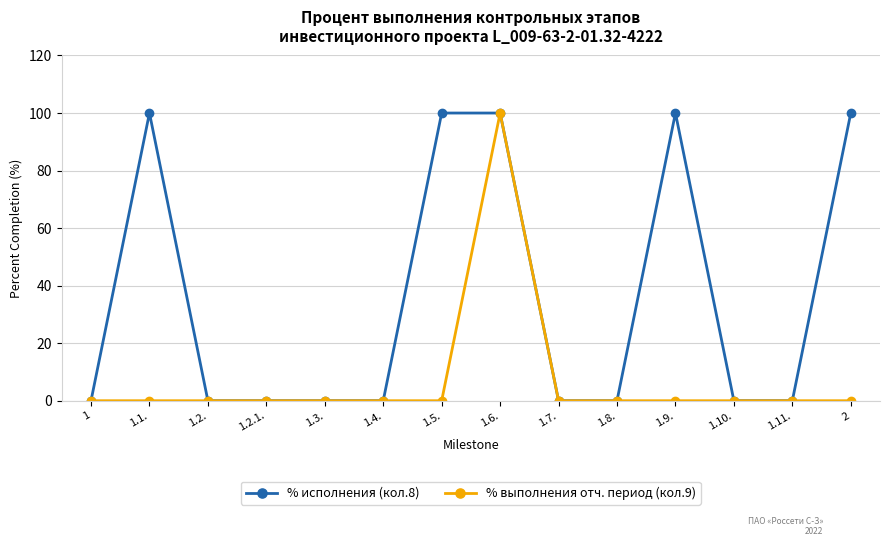

Is this an area chart (filled region under the line)?

No